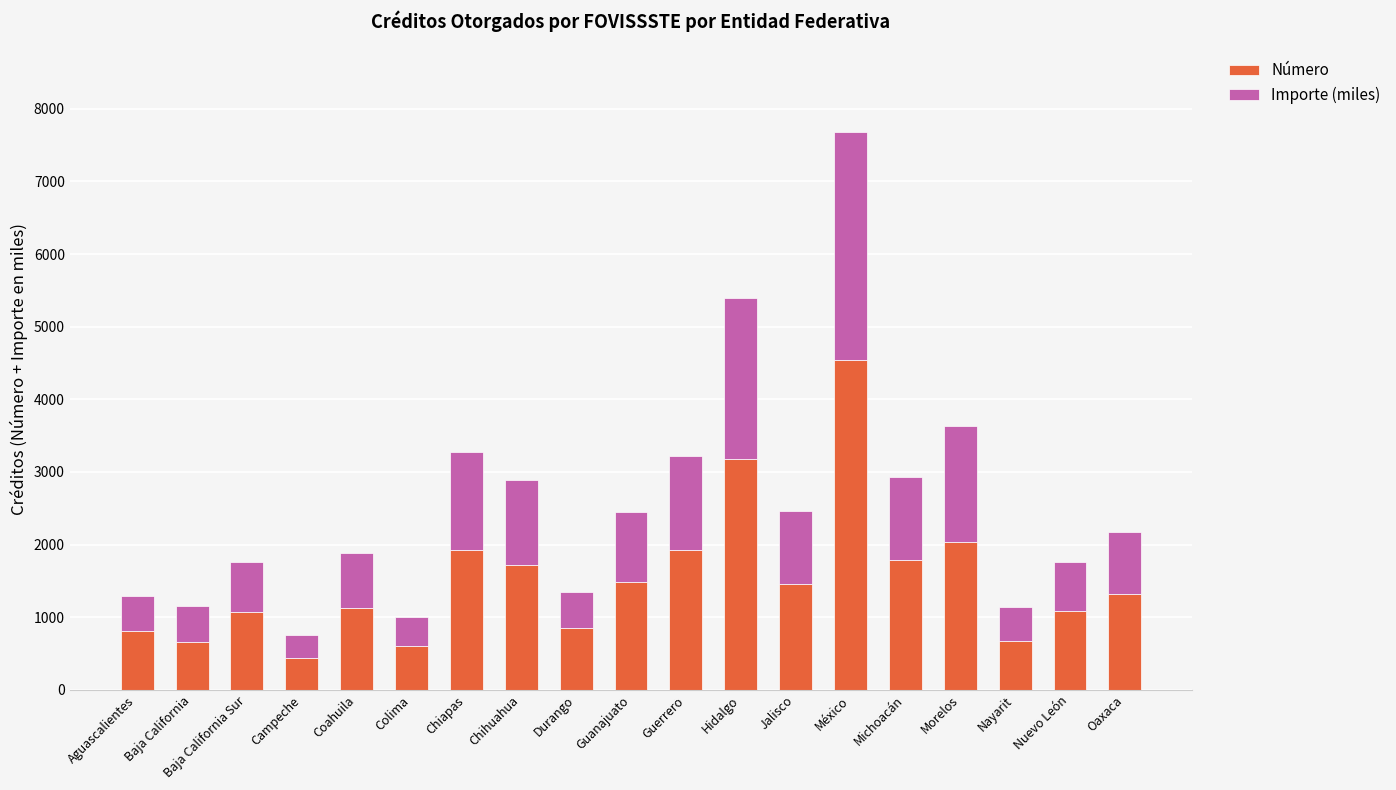

What is the value of the Número bar at the 10th from the left?

1485.0